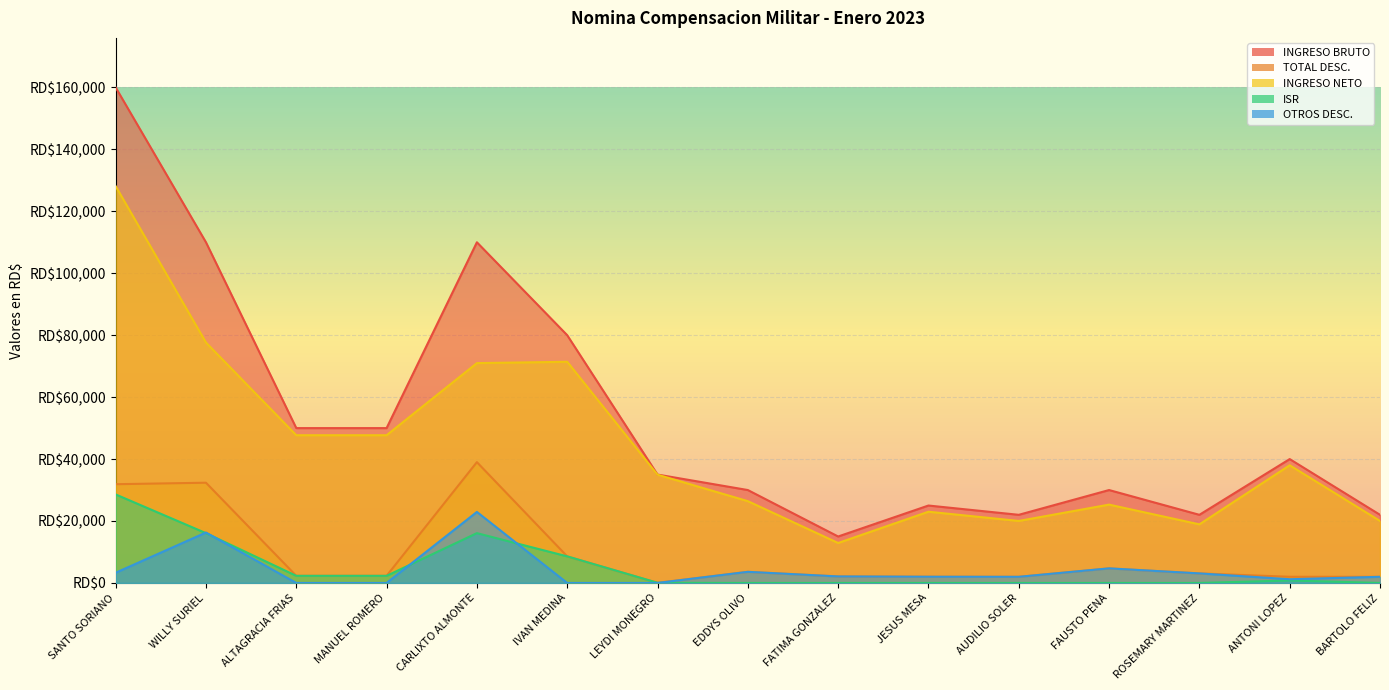

Where does the INGRESO BRUTO series first go above 35000?

SANTO SORIANO